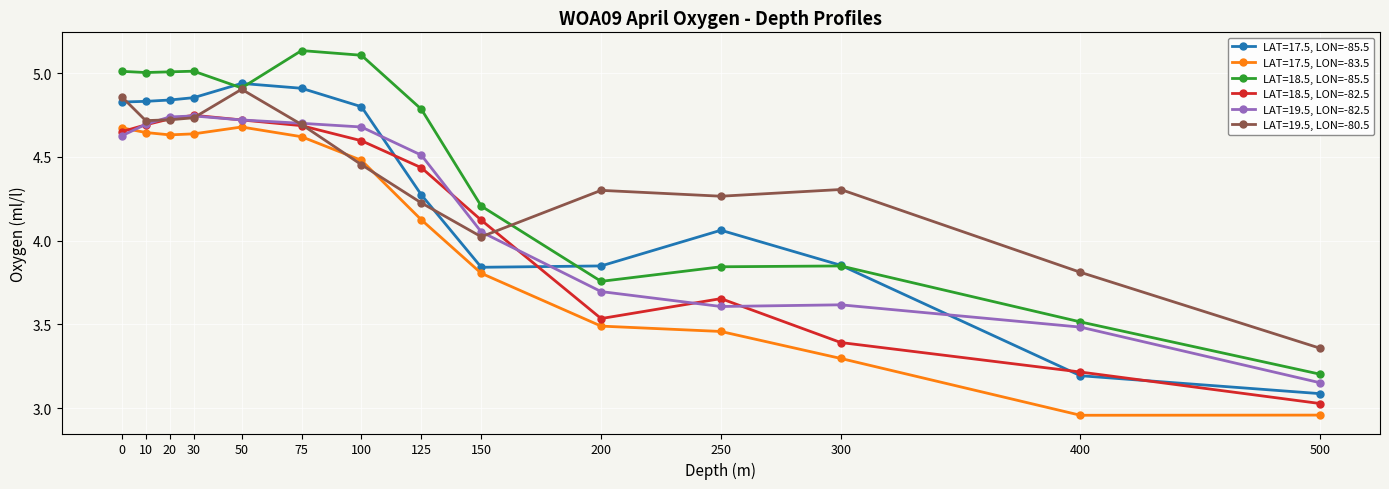

Is this an area chart (filled region under the line)?

No